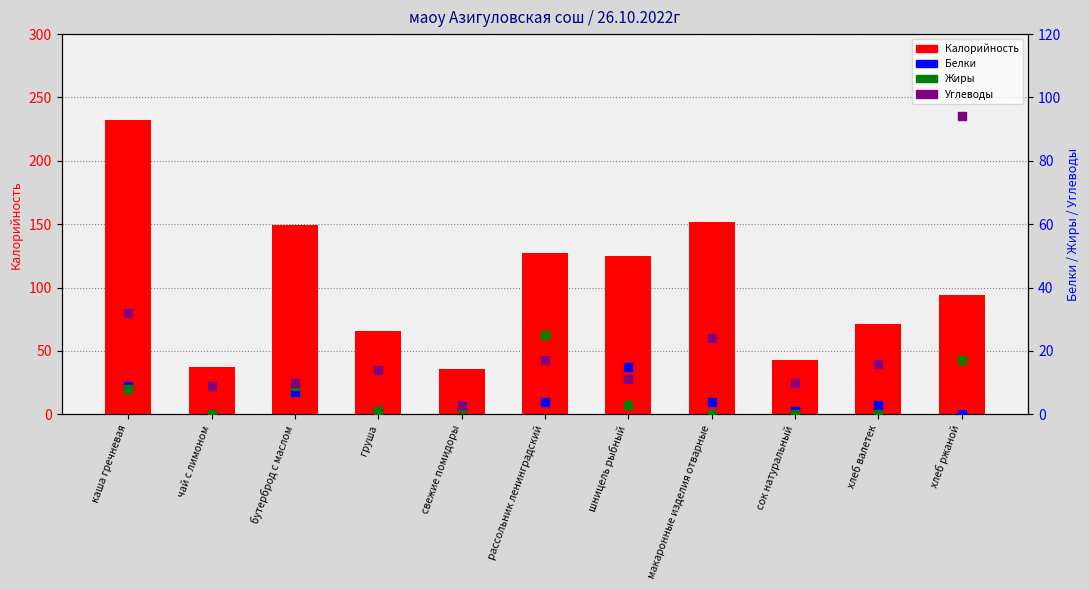

Which series reaches the maximum Y coordinate?

Калорийность